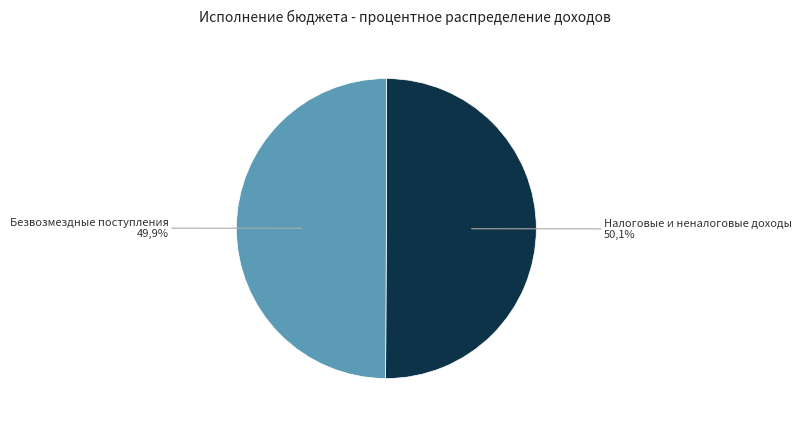

Is Налоговые и неналоговые доходы the majority of the pie?

Yes